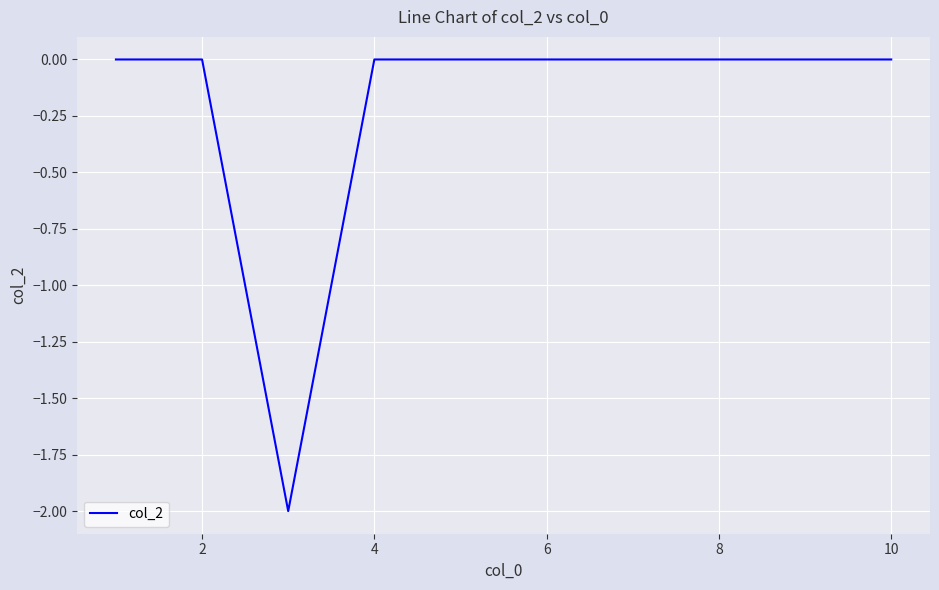

How many lines are shown in the chart?

1